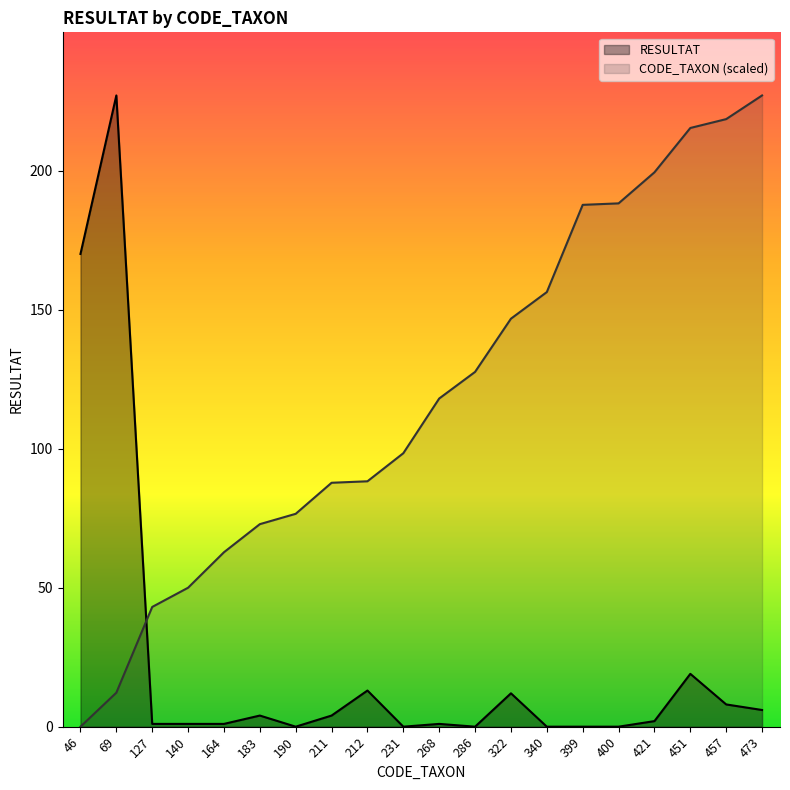

At which category is the sum across all series the highest?

69